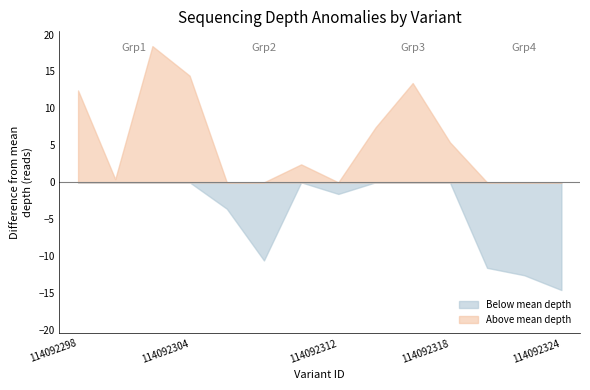

Which label corresponds to the smallest value in the chart?

114092324